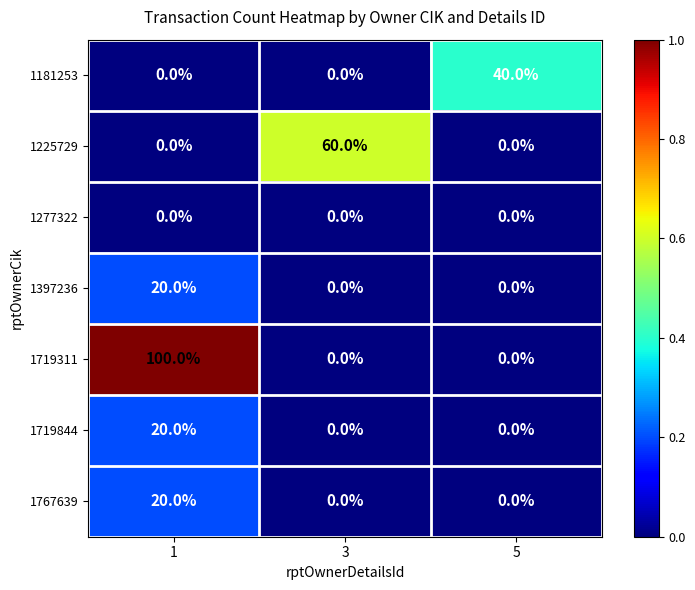

Which series has the largest total across all categories?

1719311